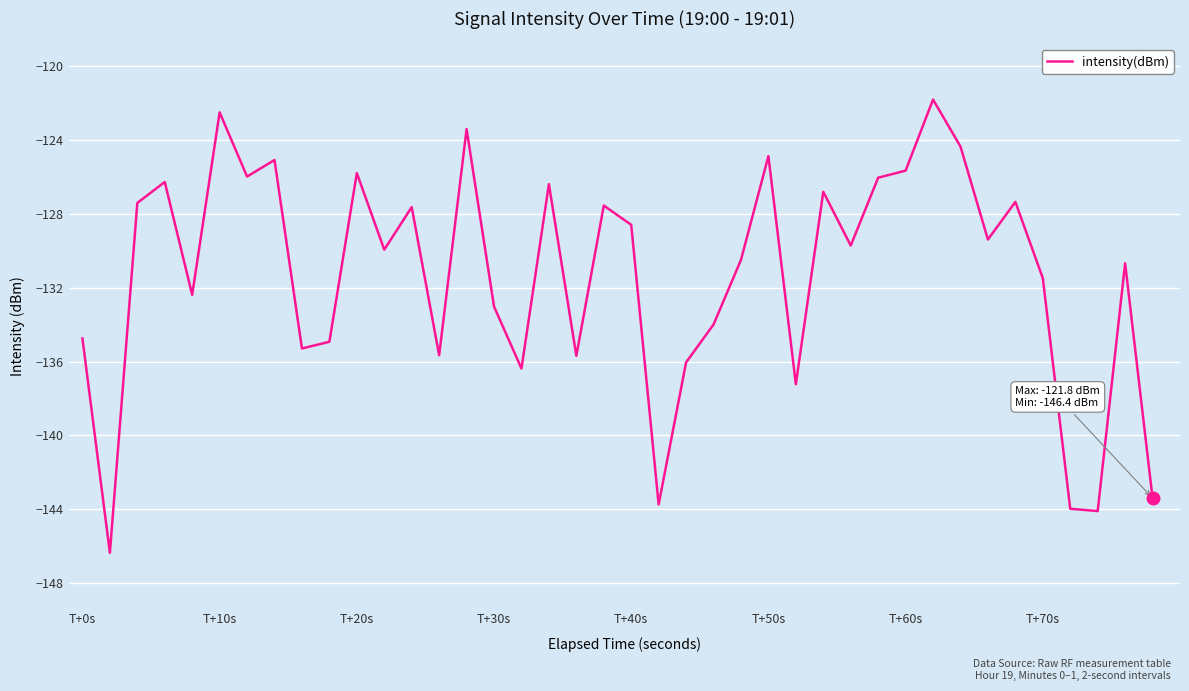

What is the greatest value displayed?

-121.8